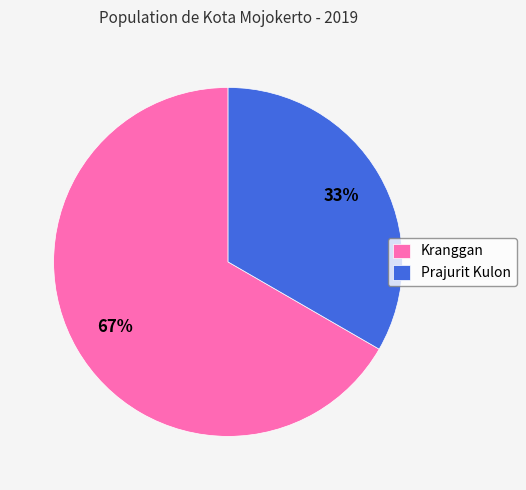

Which has a higher value, Prajurit Kulon or Kranggan?

Kranggan